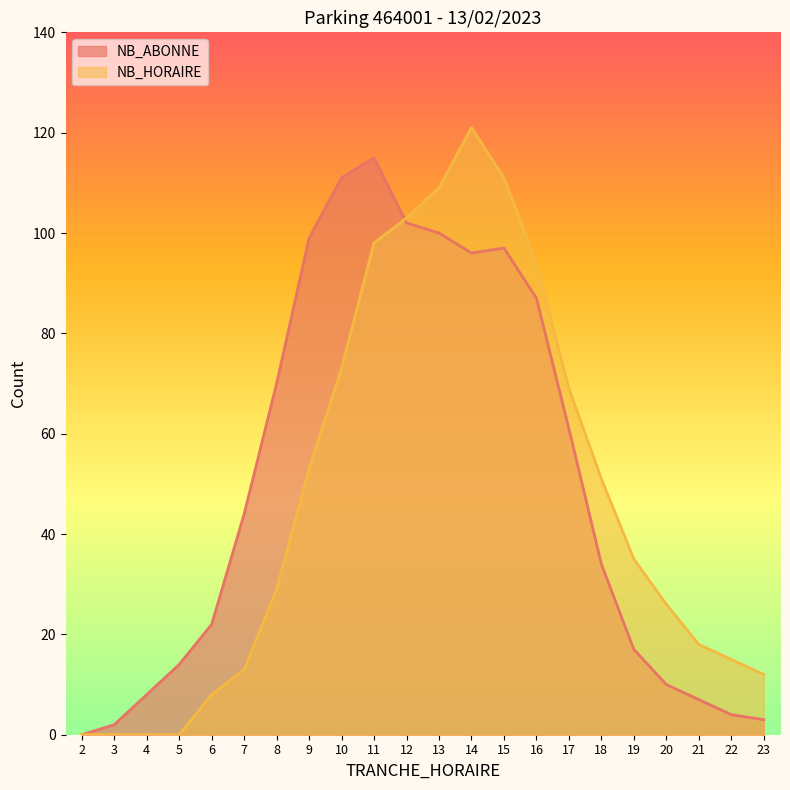

Is the value of NB_HORAIRE at 15 greater than the value of NB_ABONNE at 20?

Yes